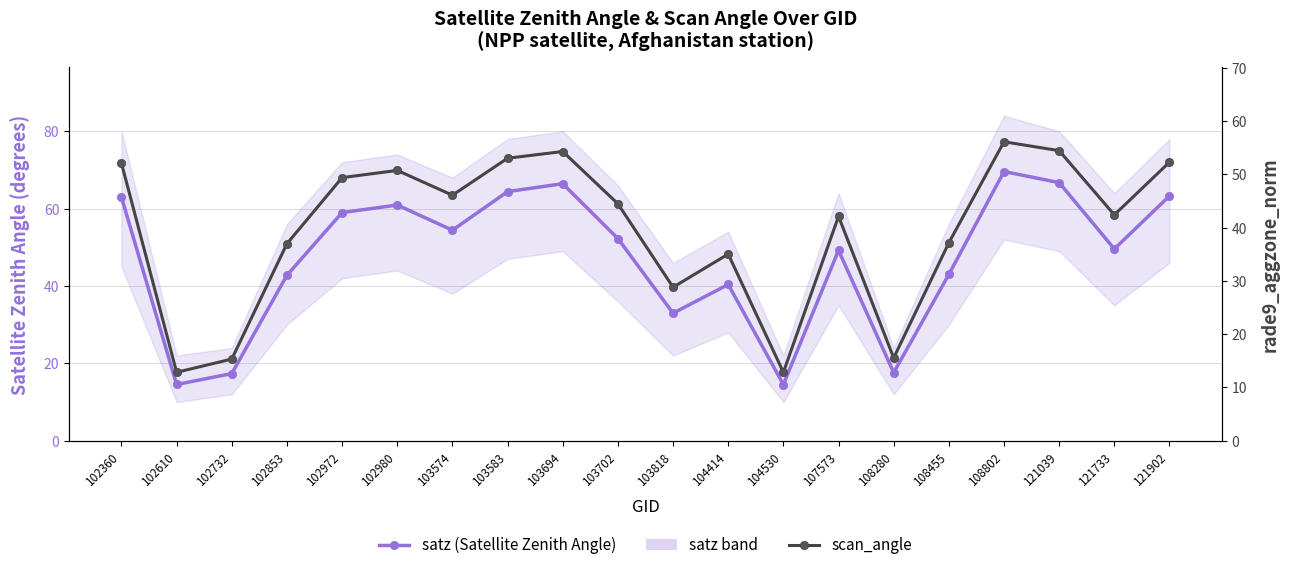

What are all the series names shown in the legend?

satz (Satellite Zenith Angle), scan_angle